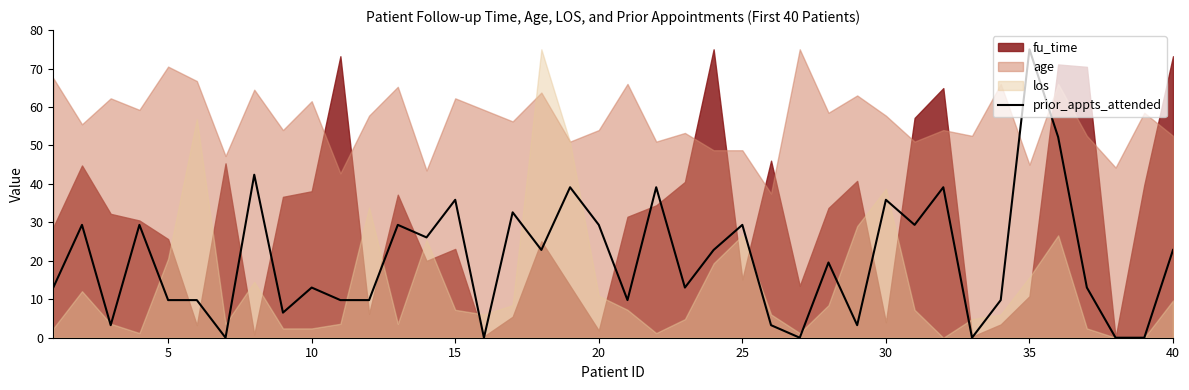

What is the maximum value shown in the chart?

75.0